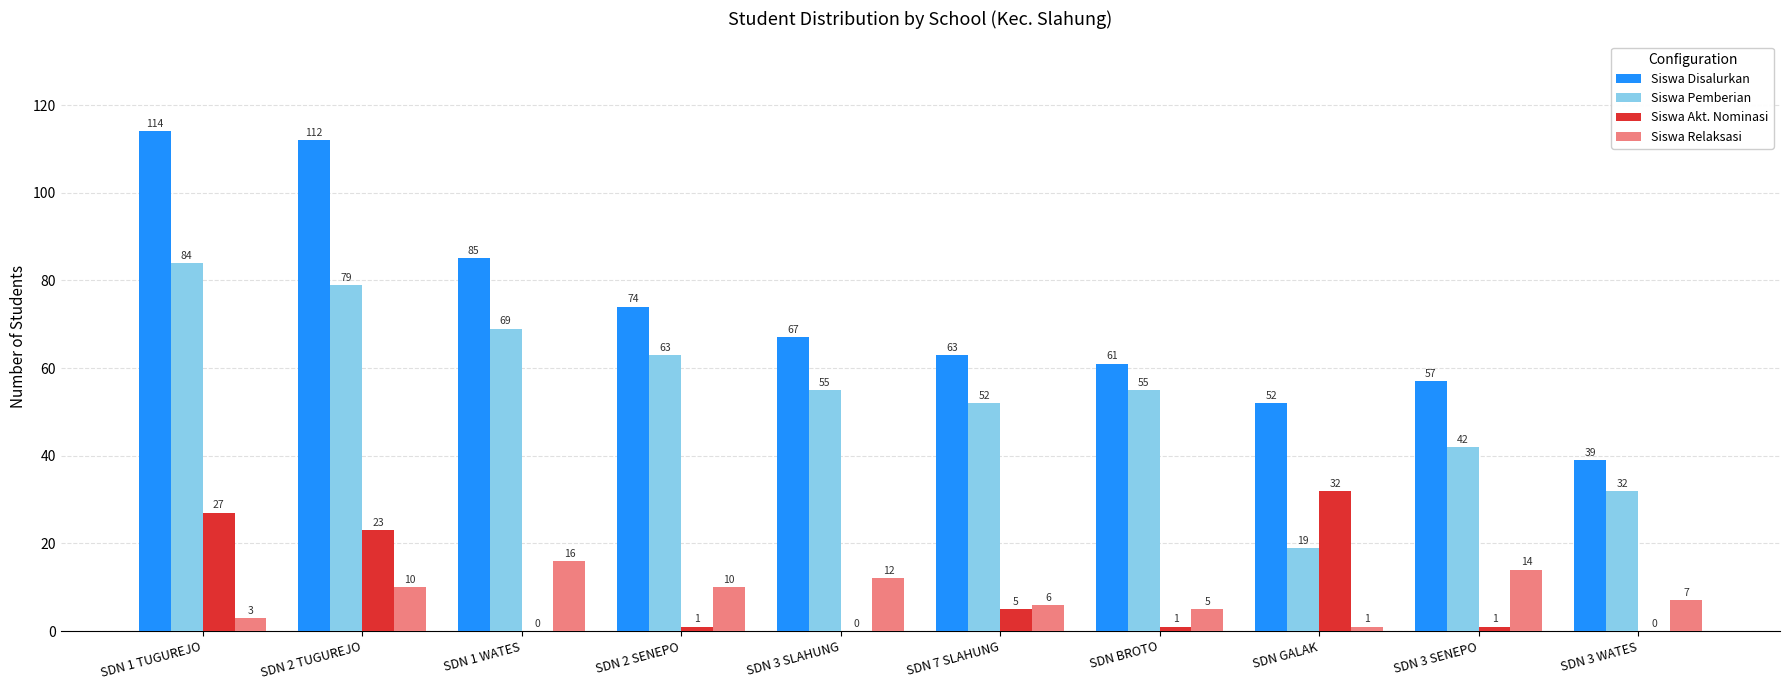

The Siswa Relaksasi series shows 1 at SDN GALAK. True or false?

True